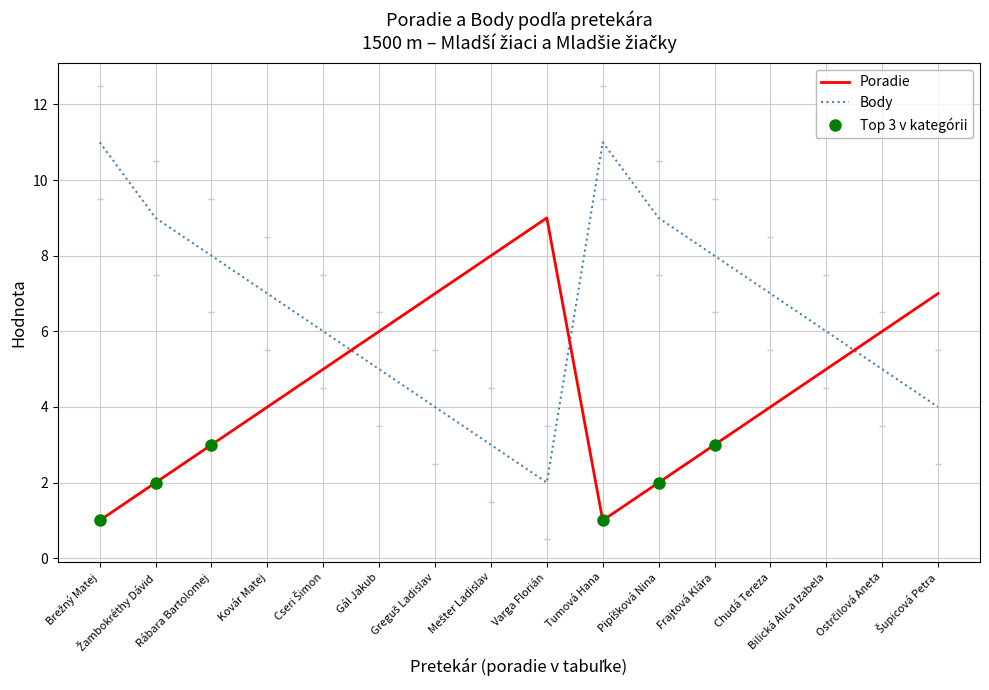

The value of Body at Kovár Matej is 7. True or false?

True